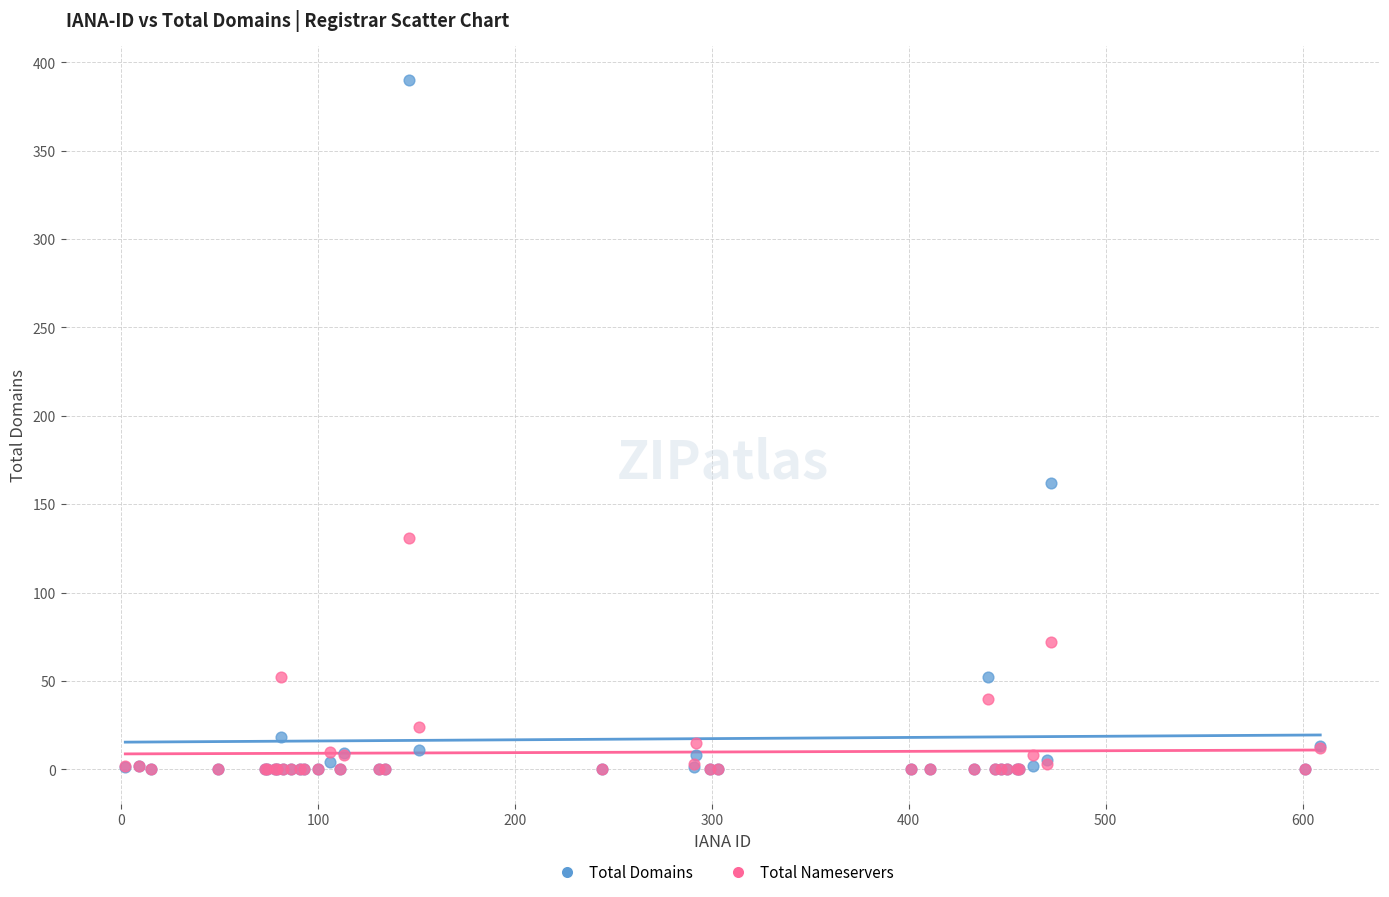

What are all the series names shown in the legend?

Total Domains, Total Nameservers